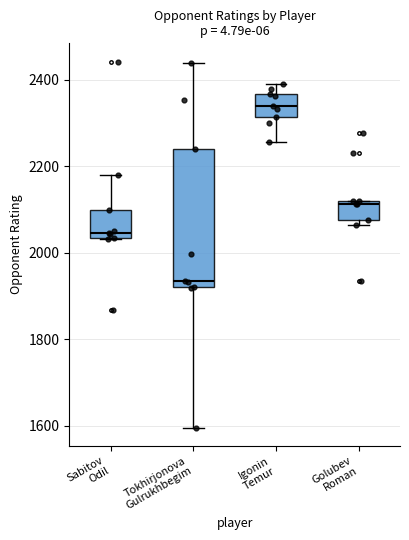

Which box's median line is the lowest?

Tokhirjonova Gulrukhbegim